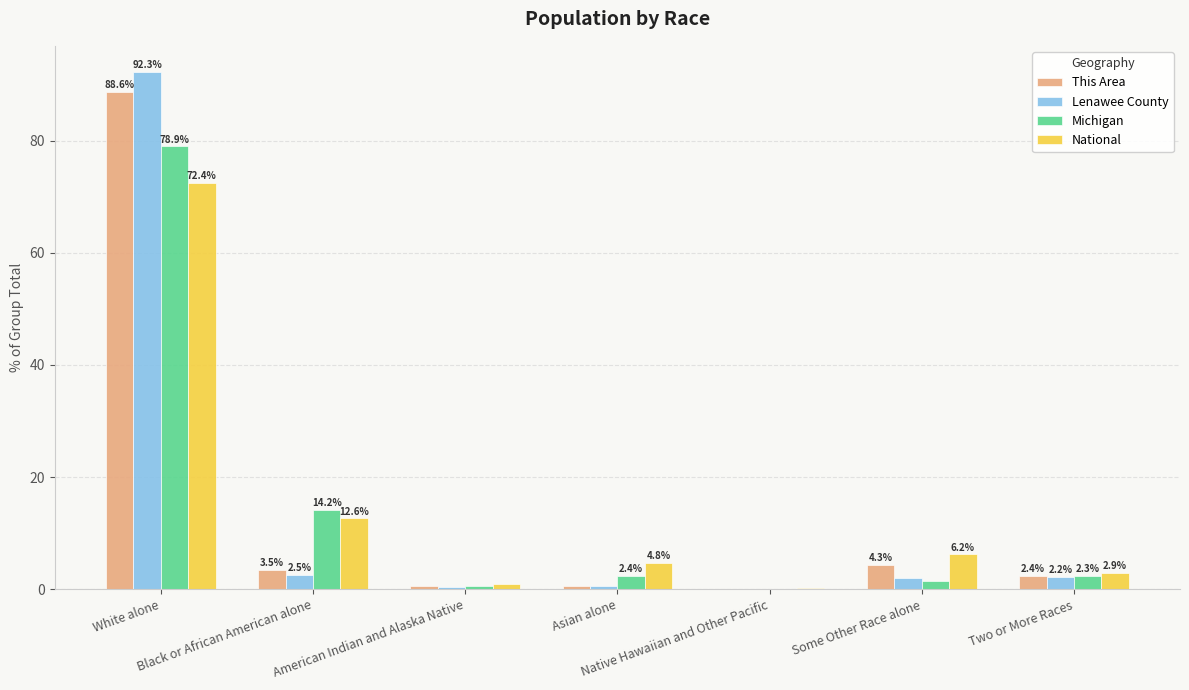

Which label corresponds to the largest value in the chart?

White alone